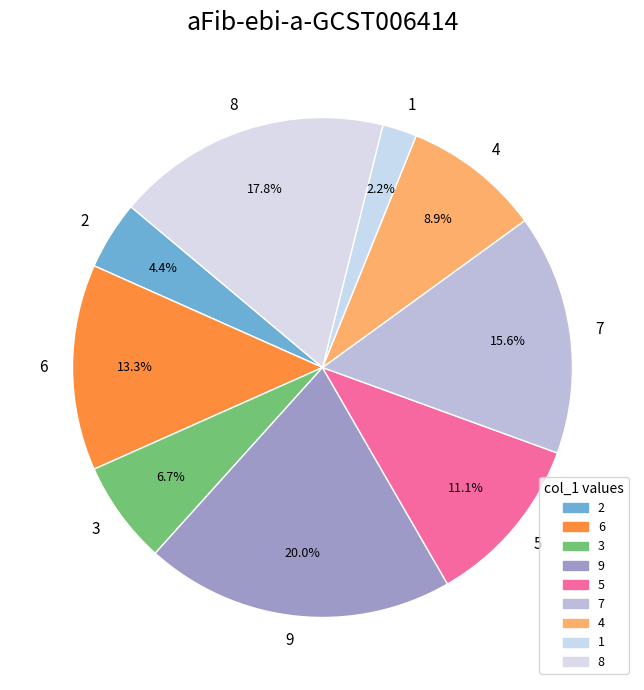

Count the number of slices in the pie.

9